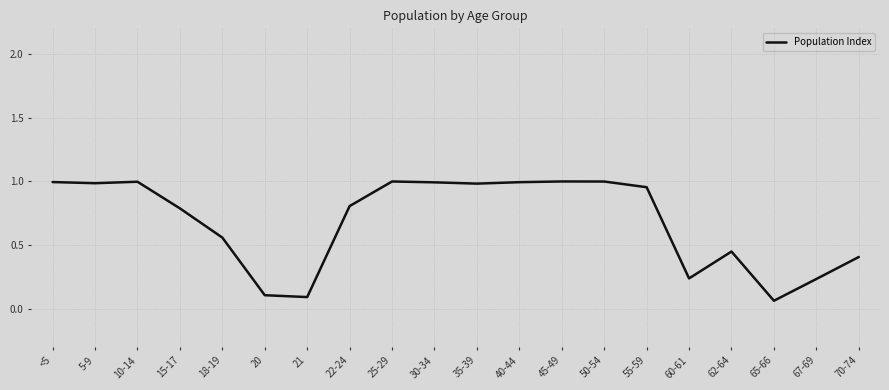

What is the change in value from 30-34 to 67-69?

-0.8